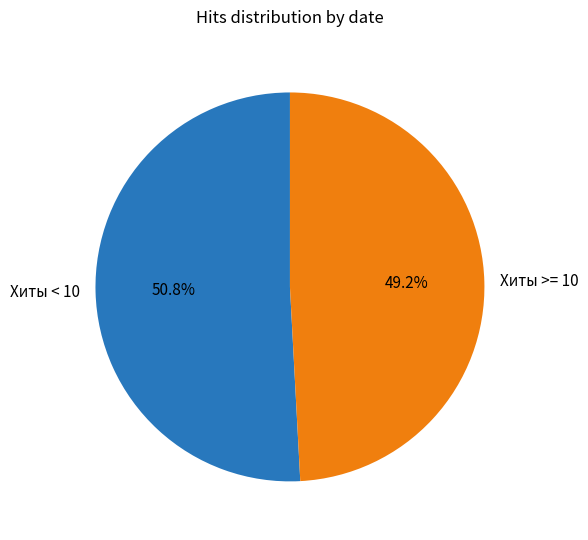

Between Хиты >= 10 and Хиты < 10, which is larger?

Хиты < 10